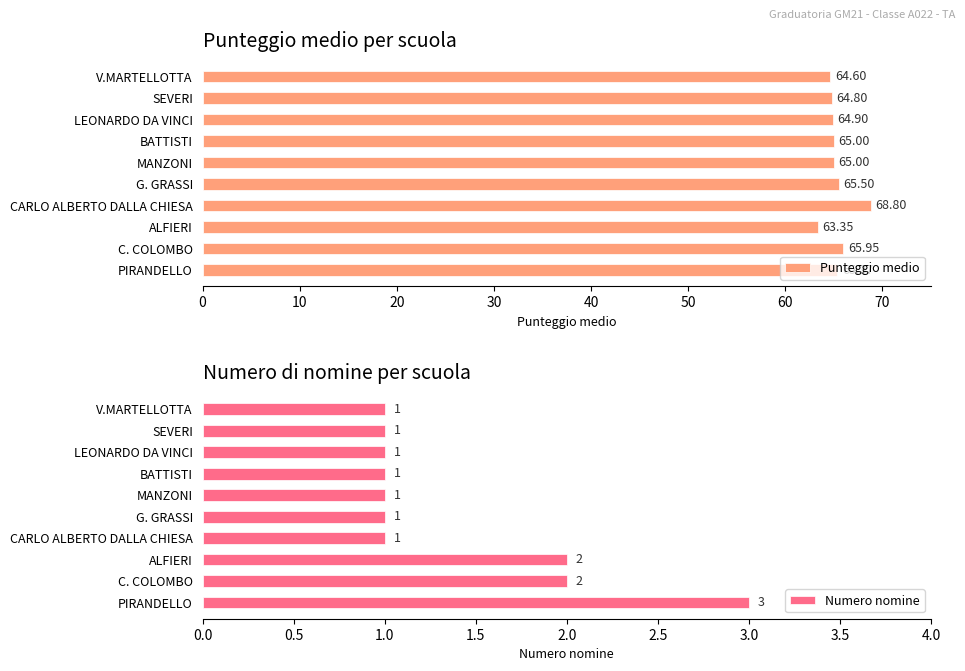

Are the bars grouped side by side (vs. stacked)?

Yes